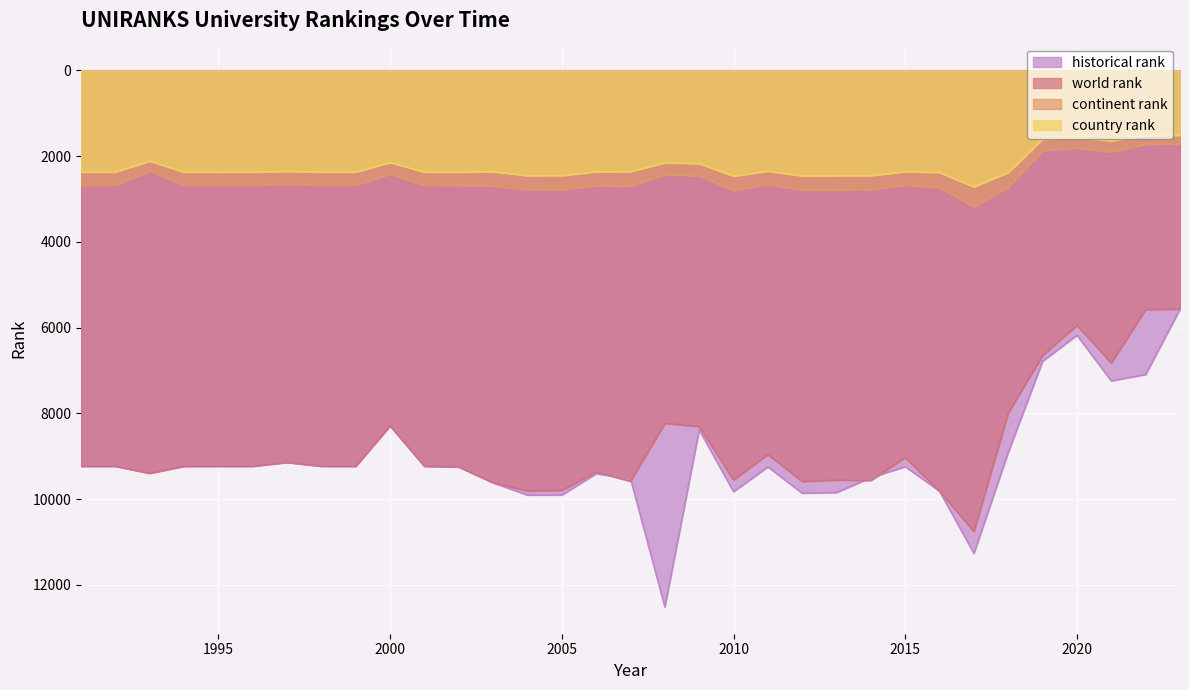

Which has a higher value, 1998 or 1991?

1998